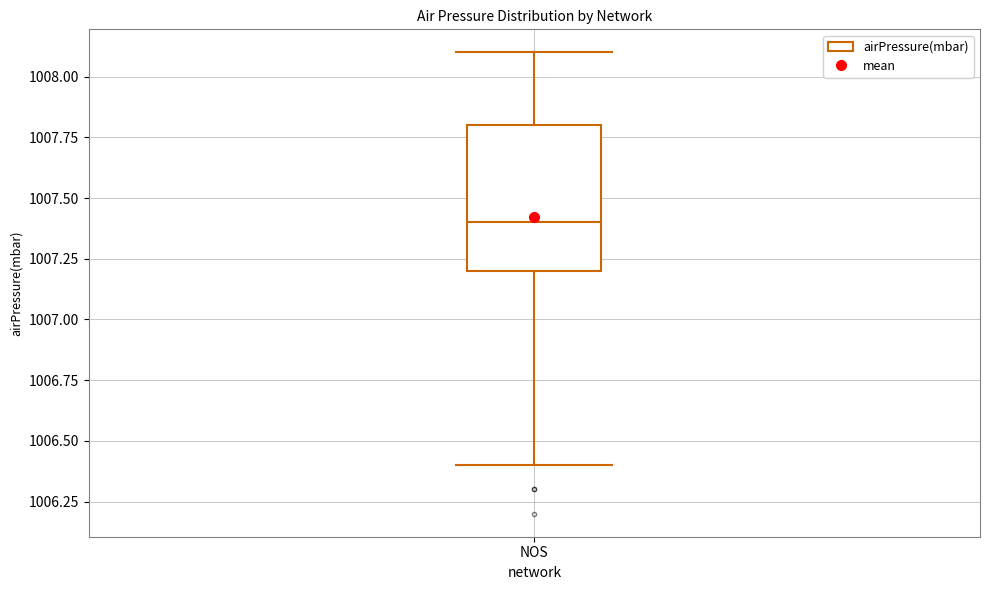

Read this box plot against the y-axis: the position of the median line, the range covered by the box, and the ends of both whiskers. The values are not printed on the chart, so give them approximately, as read against the axis.

median 1007.4, box 1007.2 to 1007.8, whiskers 1006.4 to 1008.1